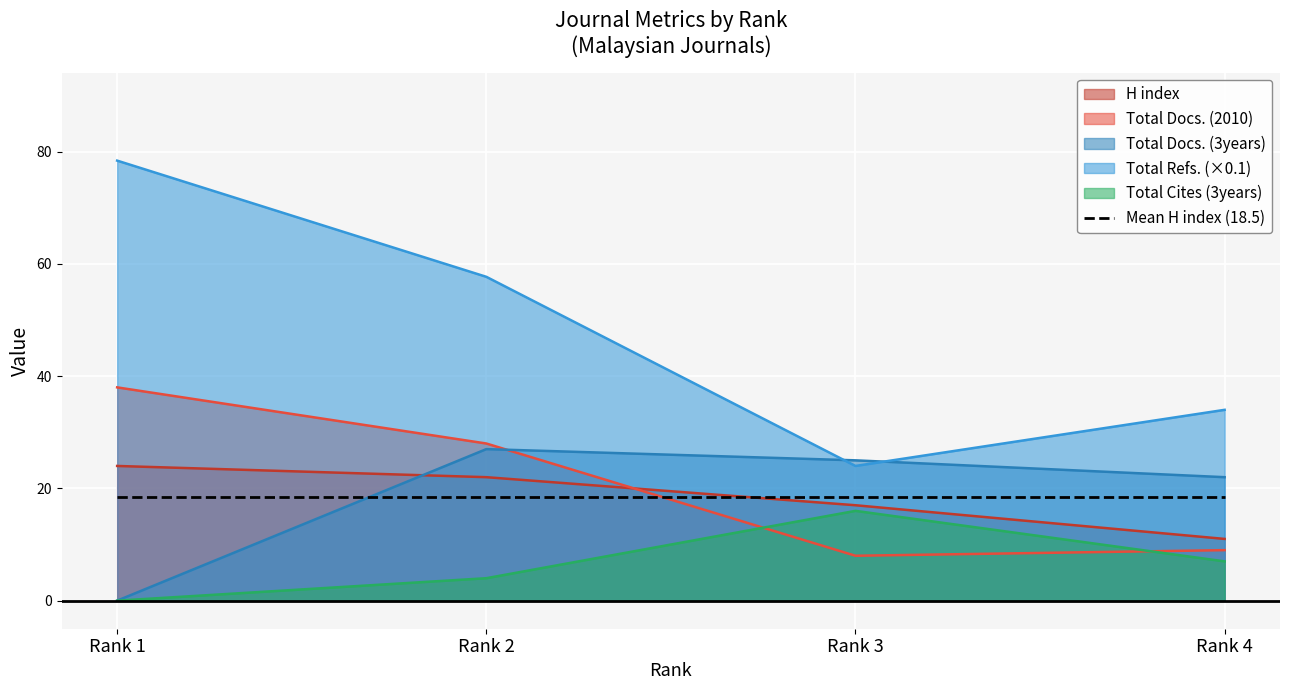

List the labels in order of Total Cites (3years) value, largest first.

Rank 3, Rank 4, Rank 2, Rank 1